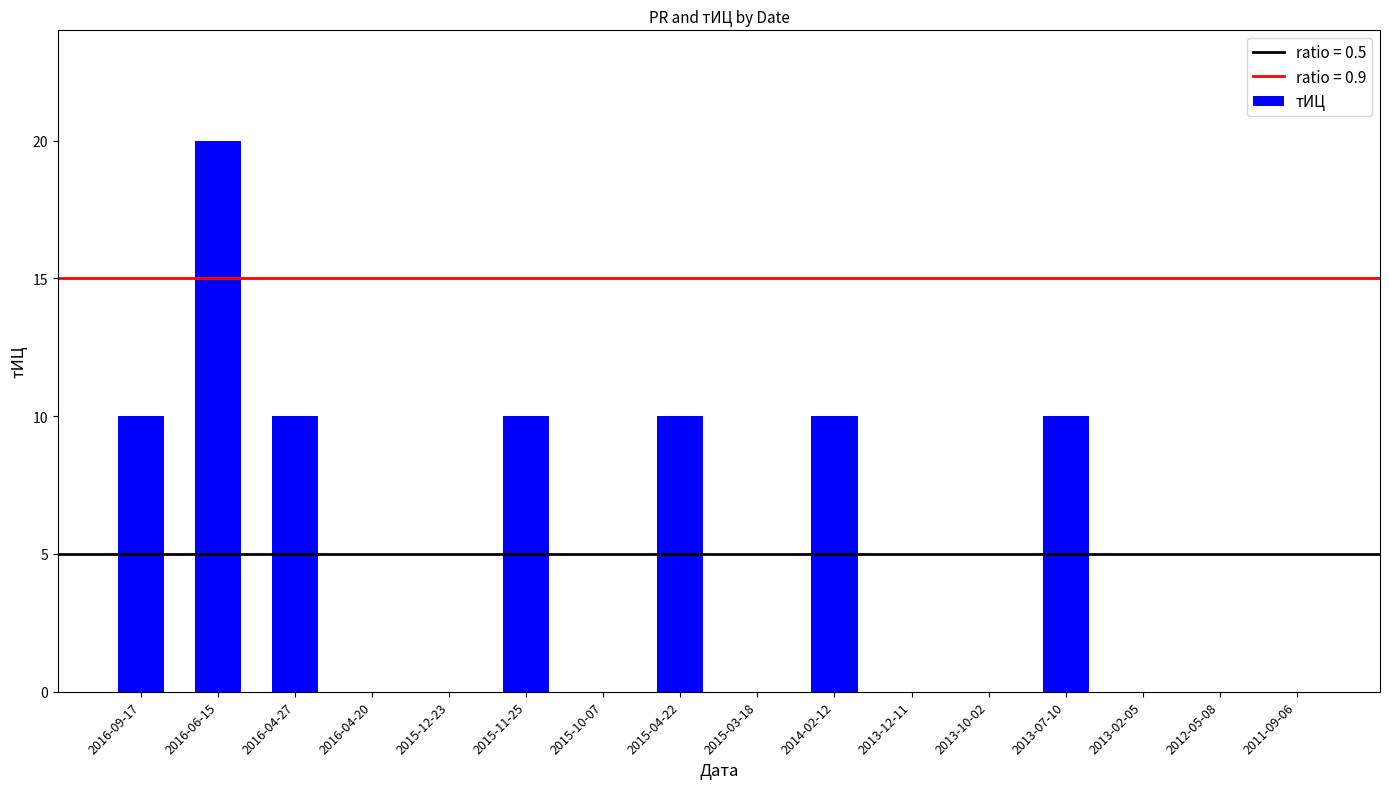

The chart shows a value of 29 at 2016-06-15. True or false?

False